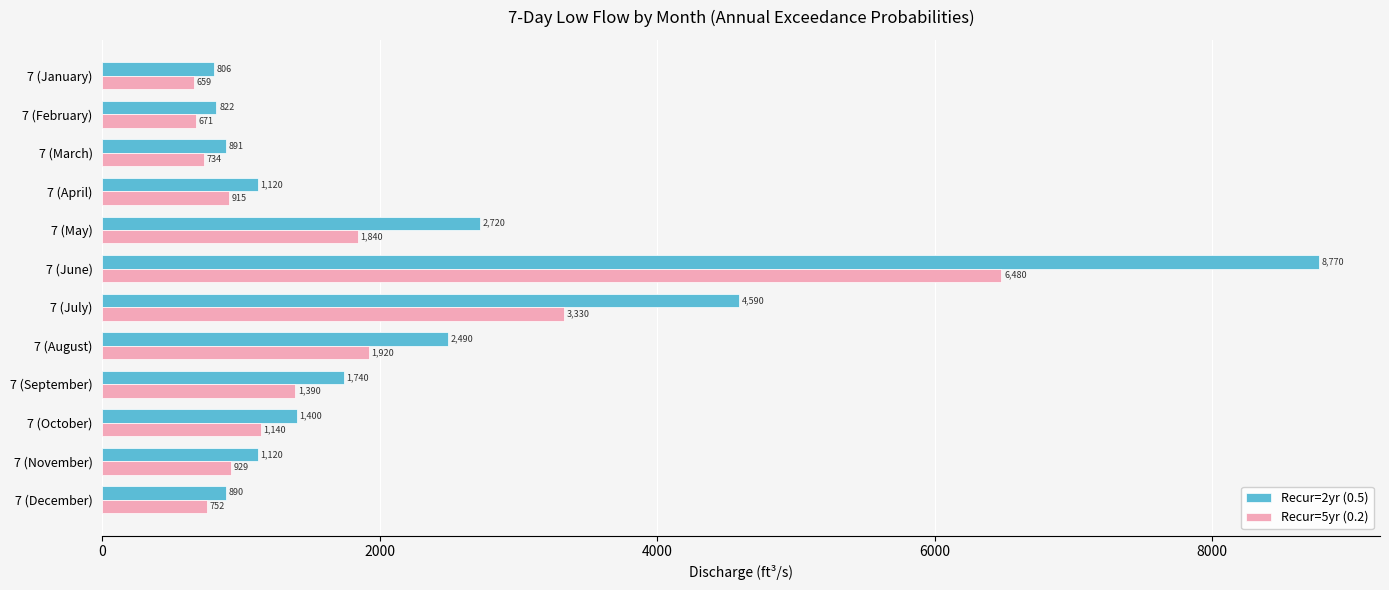

What is the maximum value for Recur=2yr (0.5)?

8770.0